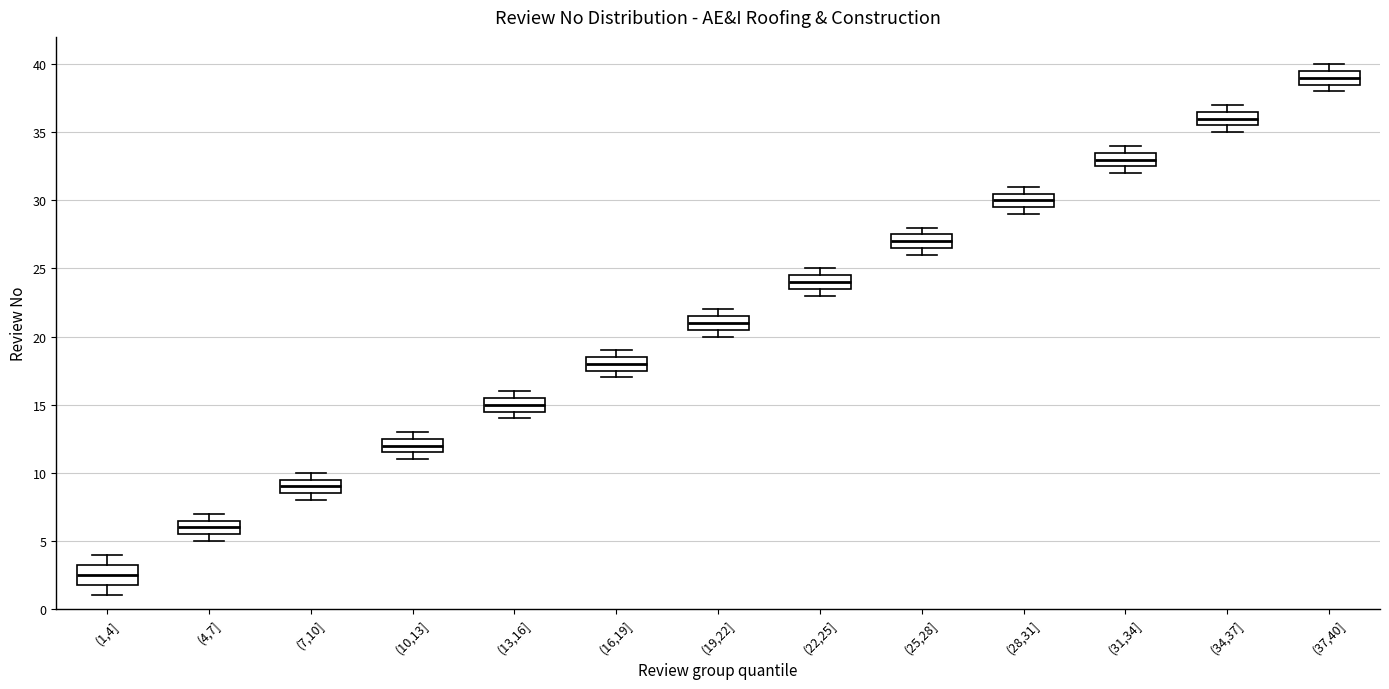

Comparing the boxes themselves (not the whiskers), which one is the tallest?

(1,4]